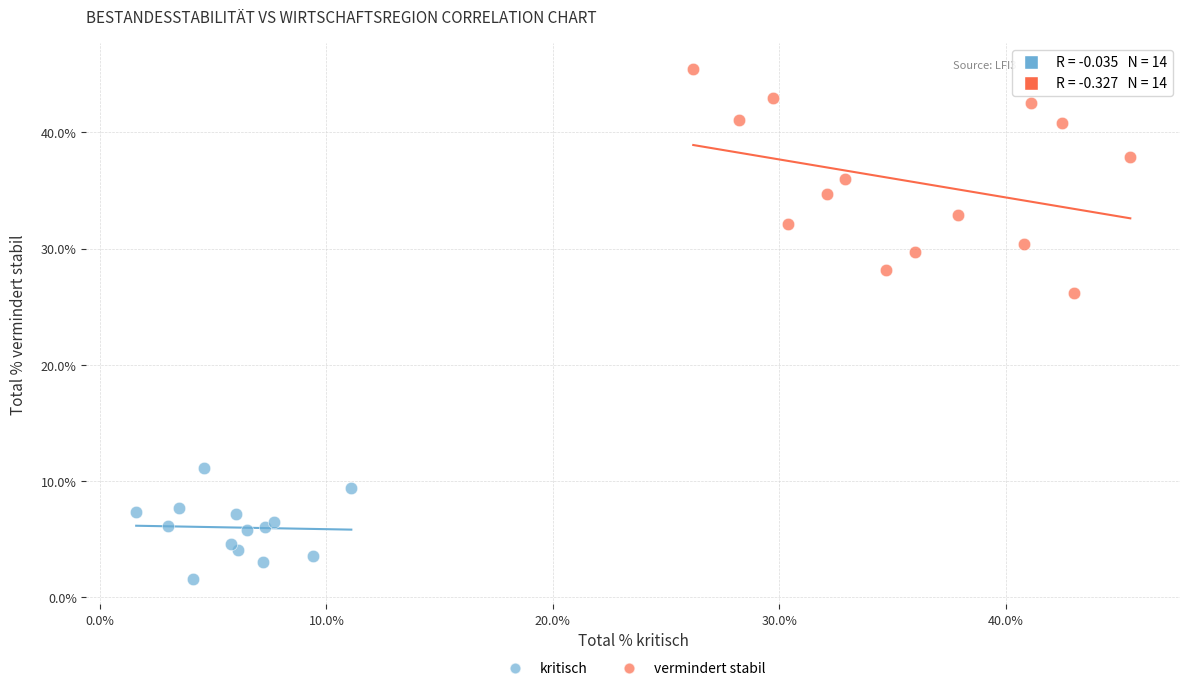

Which series has the widest spread of Y values?

vermindert stabil